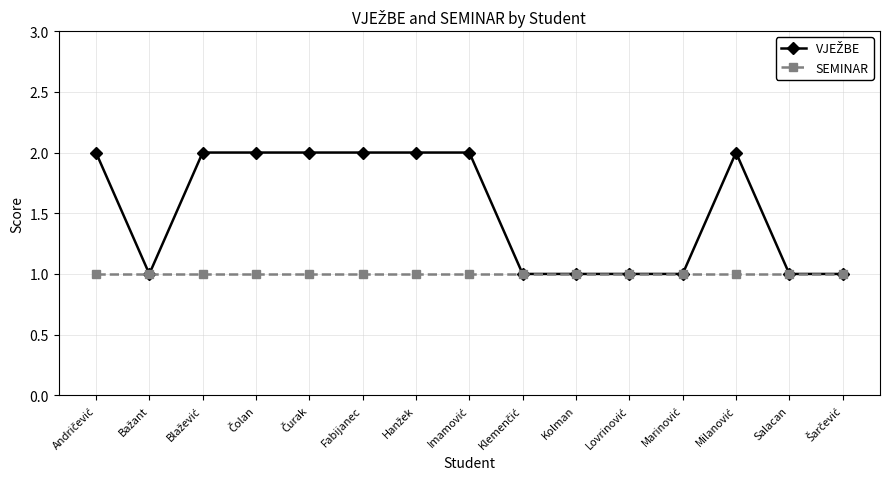

Reading left to right, list all the values displayed in this chart.

VJEŽBE: 2	1	2	2	2	2	2	2	1	1	1	1	2	1	1
SEMINAR: 1	1	1	1	1	1	1	1	1	1	1	1	1	1	1